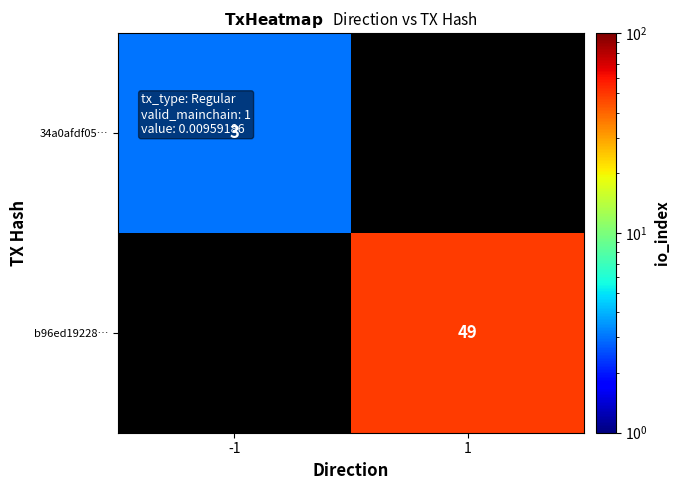

The b96ed19228… series shows 49 at 1. True or false?

True